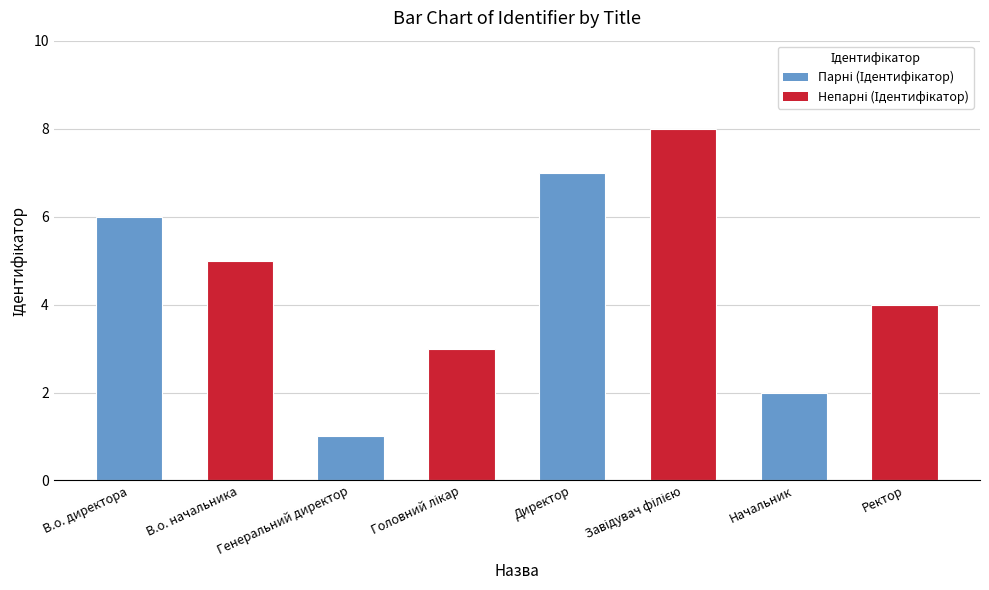

What is the difference between the maximum and minimum values?

7